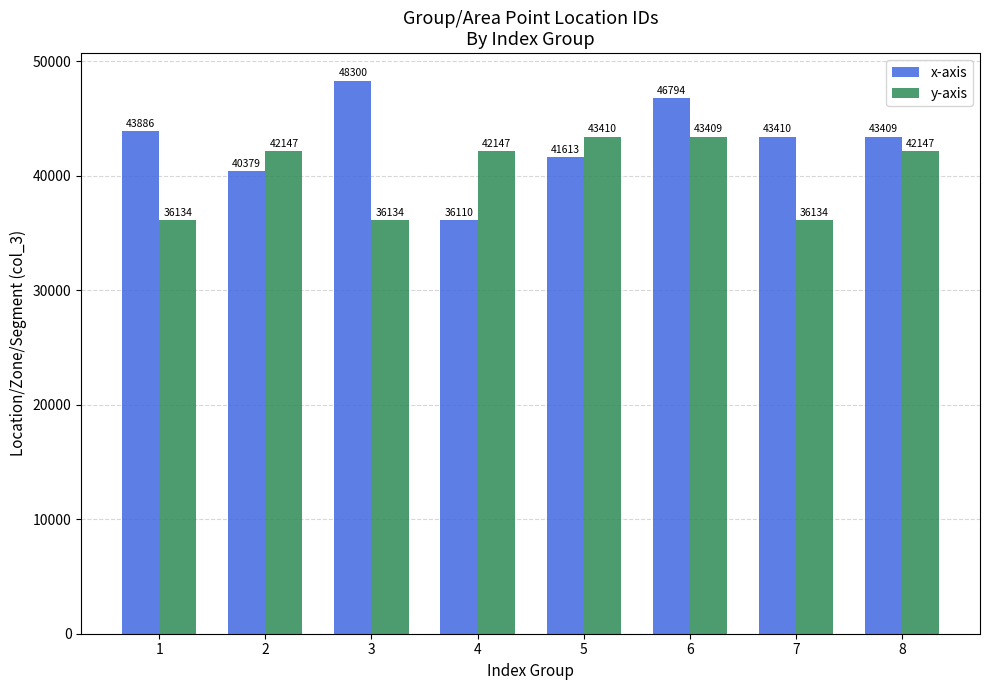

What is the approximate value of y-axis at 8?

42147